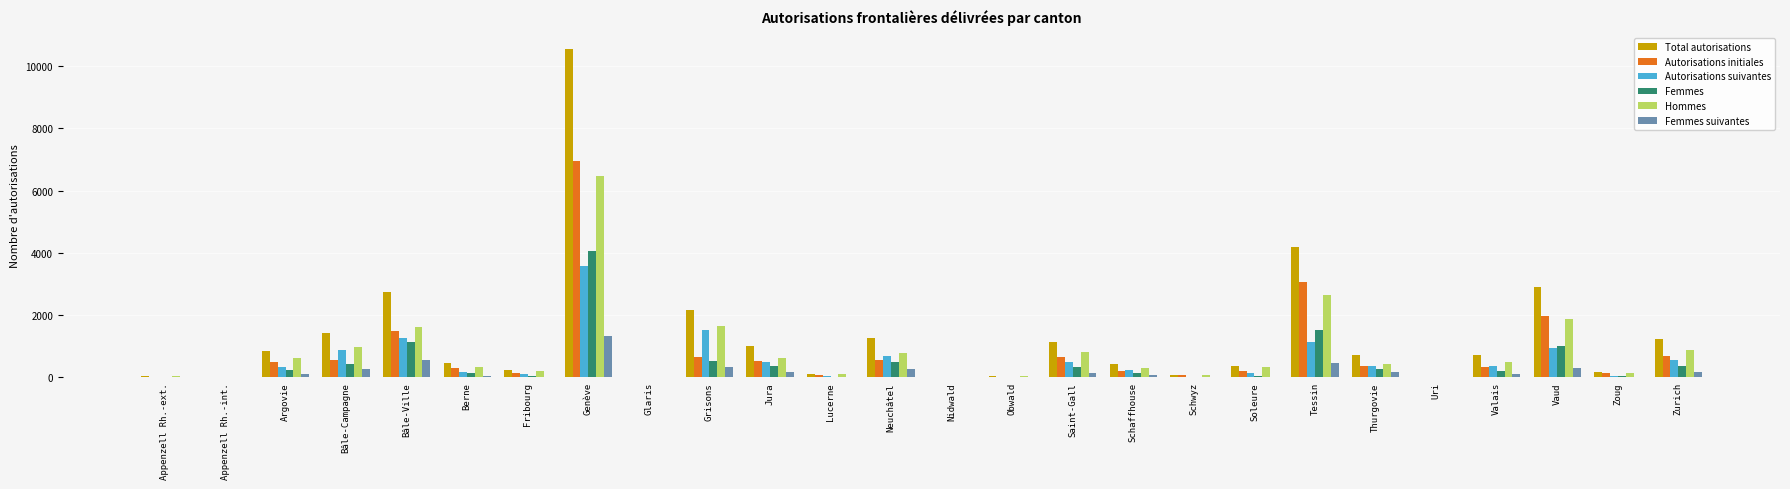

Where is Hommes nearest to the value 3243?

Tessin